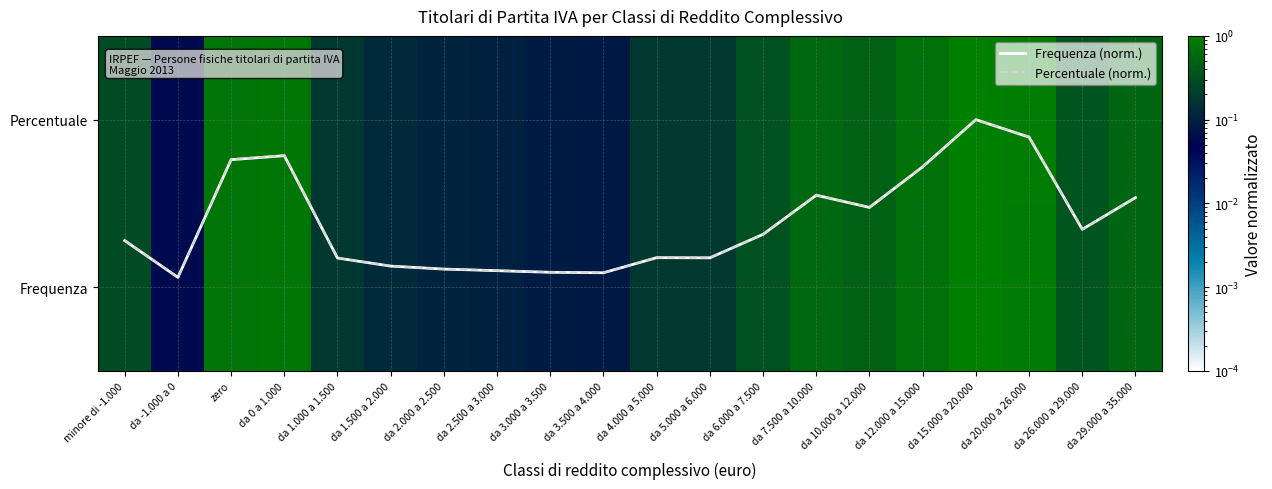

Where is Percentuale (norm.) nearest to the value 0?

da -1.000 a 0